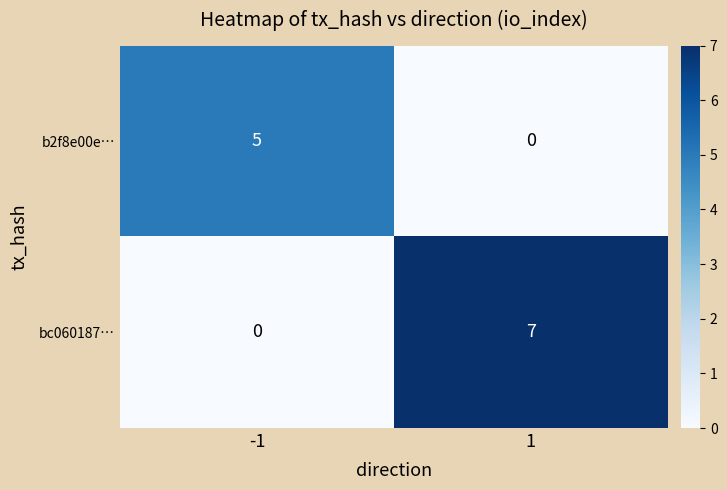

Rank the series by their maximum value, from lowest to highest.

b2f8e00e…, bc060187…